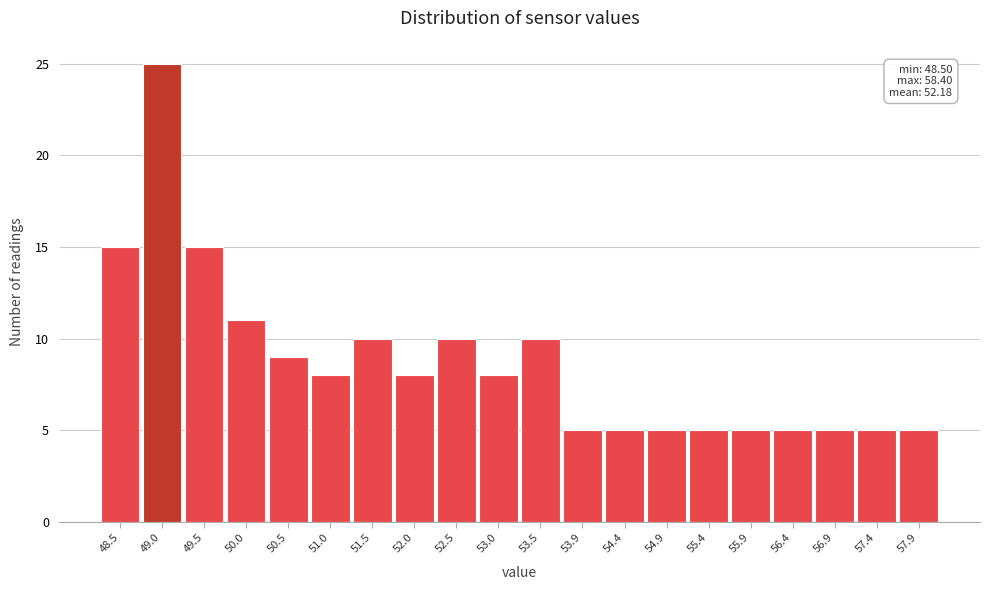

Reading left to right, what are all the values shown in this chart?

48.5=15	49.0=25	49.5=15	50.0=11	50.5=9	51.0=8	51.5=10	52.0=8	52.5=10	53.0=8	53.5=10	53.9=5	54.4=5	54.9=5	55.4=5	55.9=5	56.4=5	56.9=5	57.4=5	57.9=5